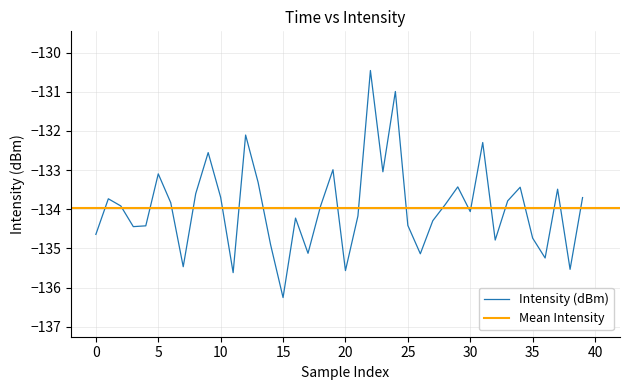

What is the lowest value of the Intensity (dBm) series?

-136.3